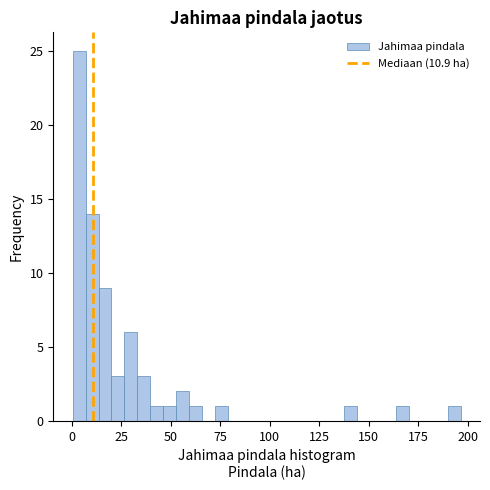

Read against the x-axis, roughly where is the centre of the tallest bar?

5